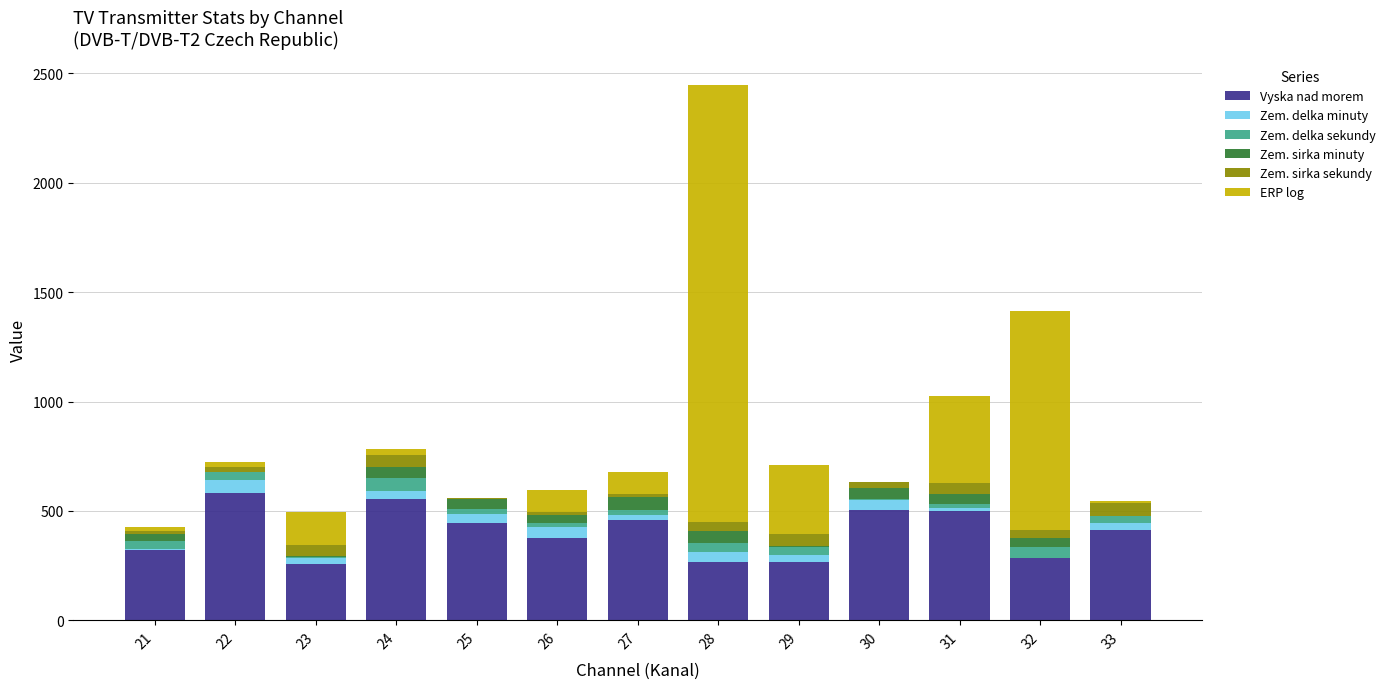

At which category is the sum across all series the highest?

28